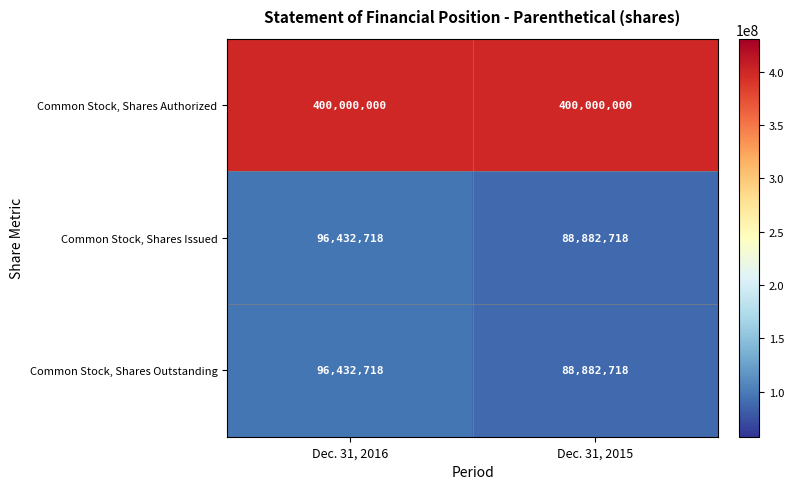

What is the spread (max minus min) of values at Dec. 31, 2015?

311117282